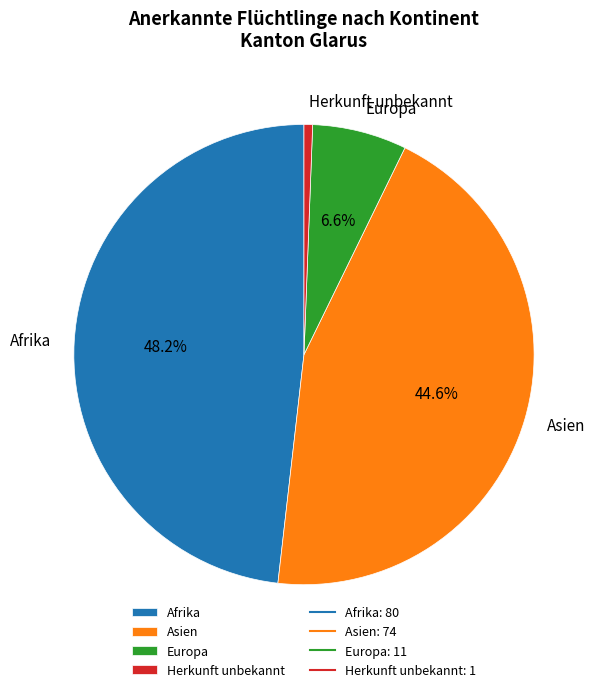

Which slice is the largest?

Afrika